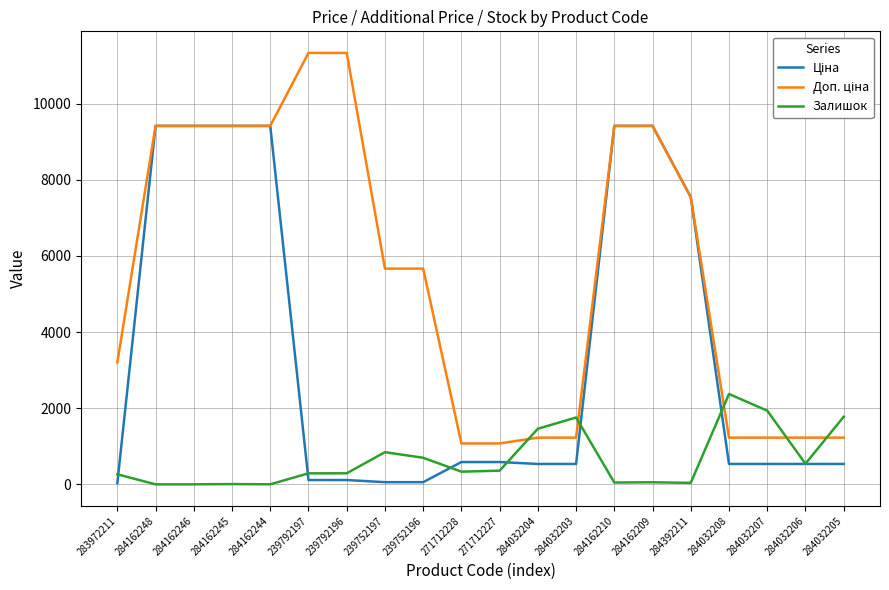

What is the greatest value displayed?

11334.0